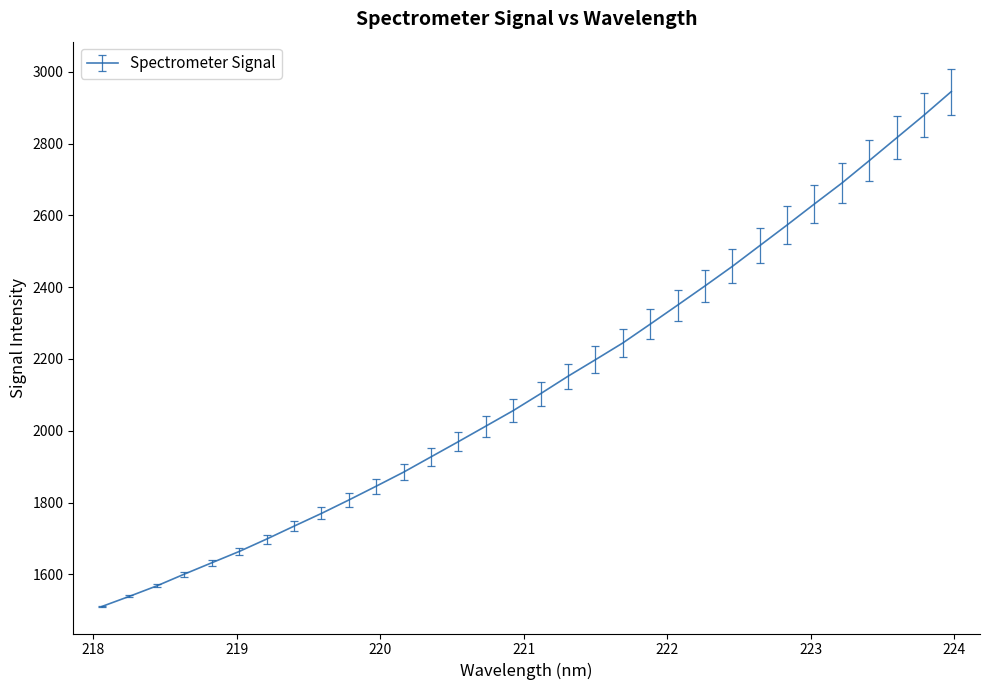

Is this an area chart (filled region under the line)?

No